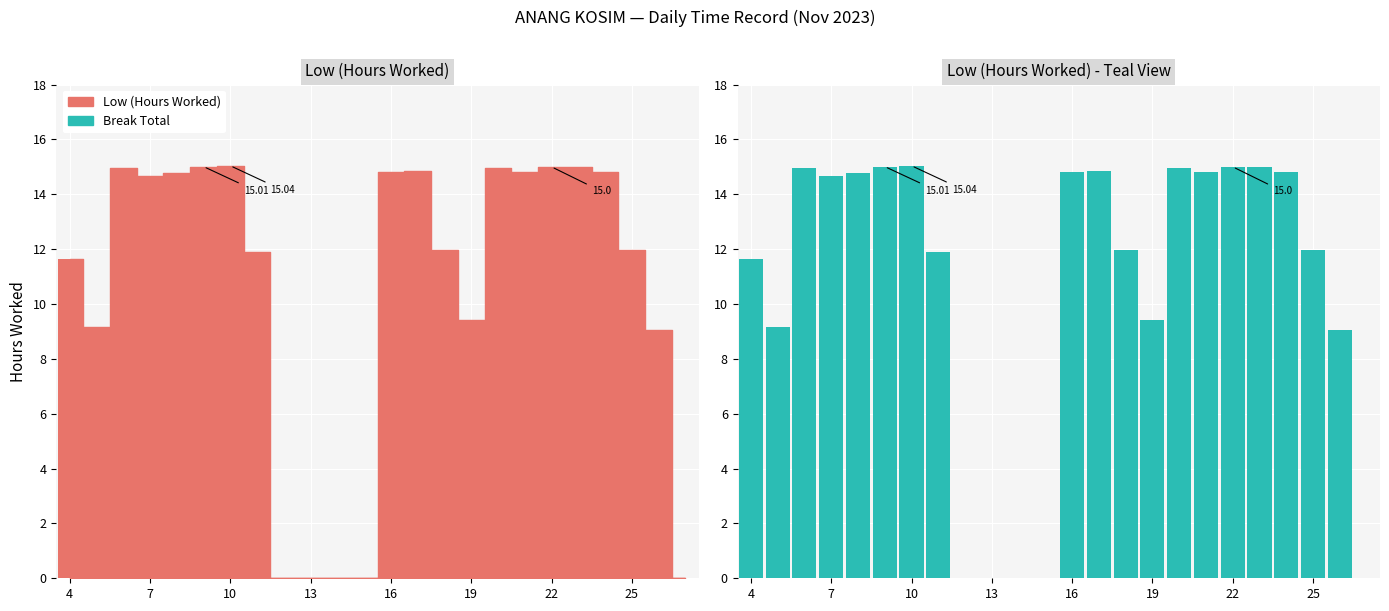

Does the chart contain stacked bars?

No